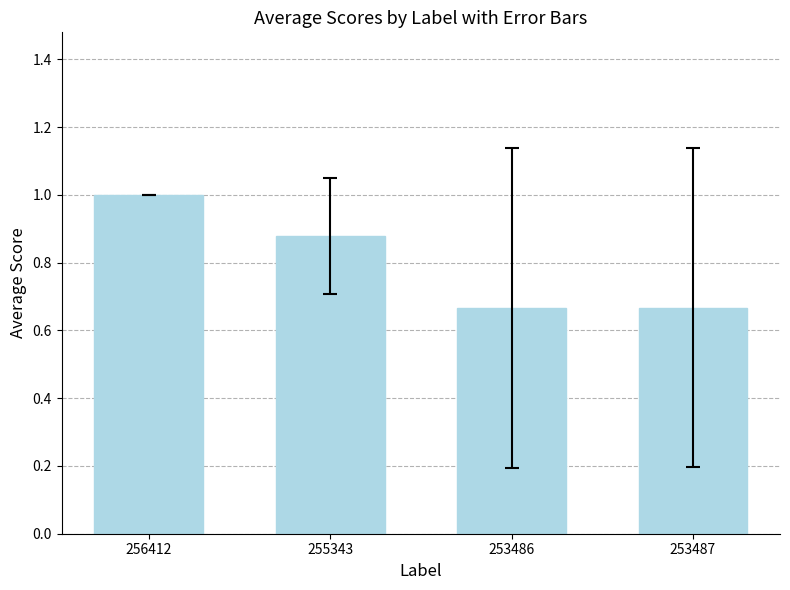

What is the sum of all values?

3.2